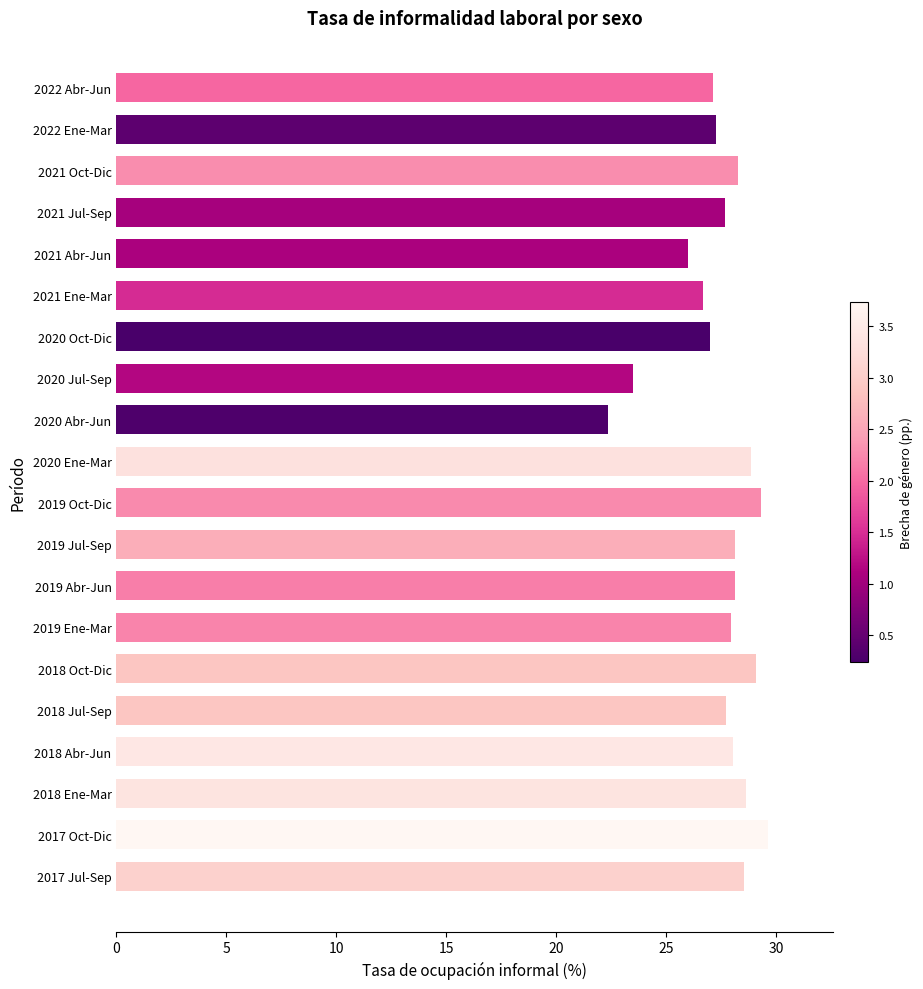

What is the difference between the second highest and second lowest values?

5.8